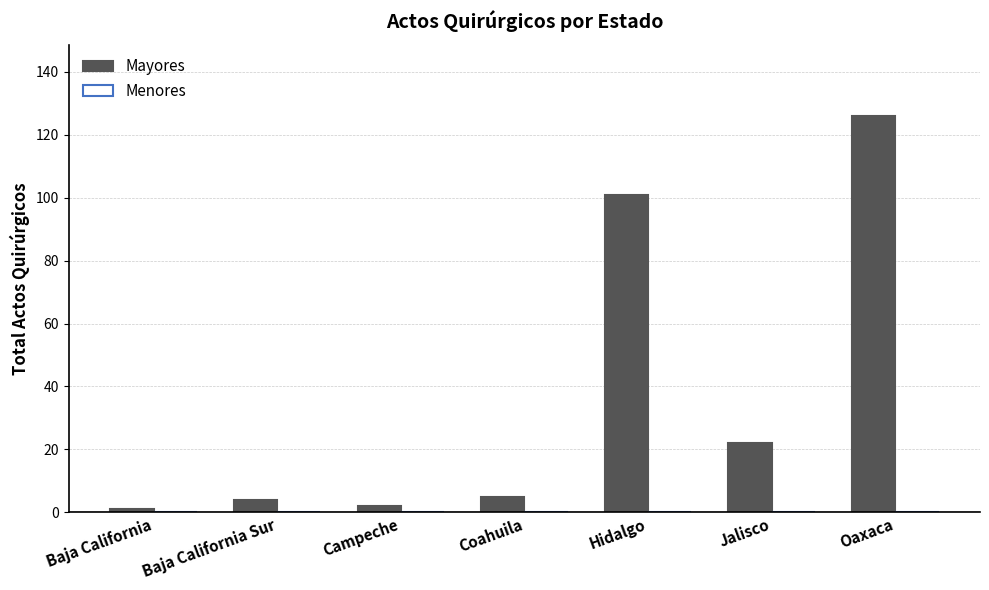

What is the change in value from Coahuila to Jalisco?

+17